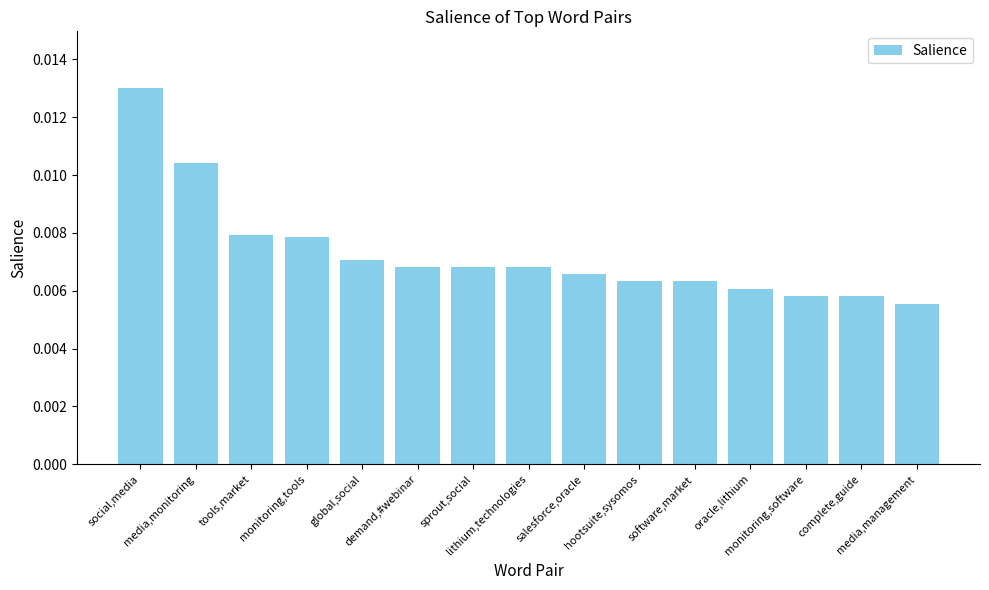

Which has a higher value, tools,market or media,management?

tools,market